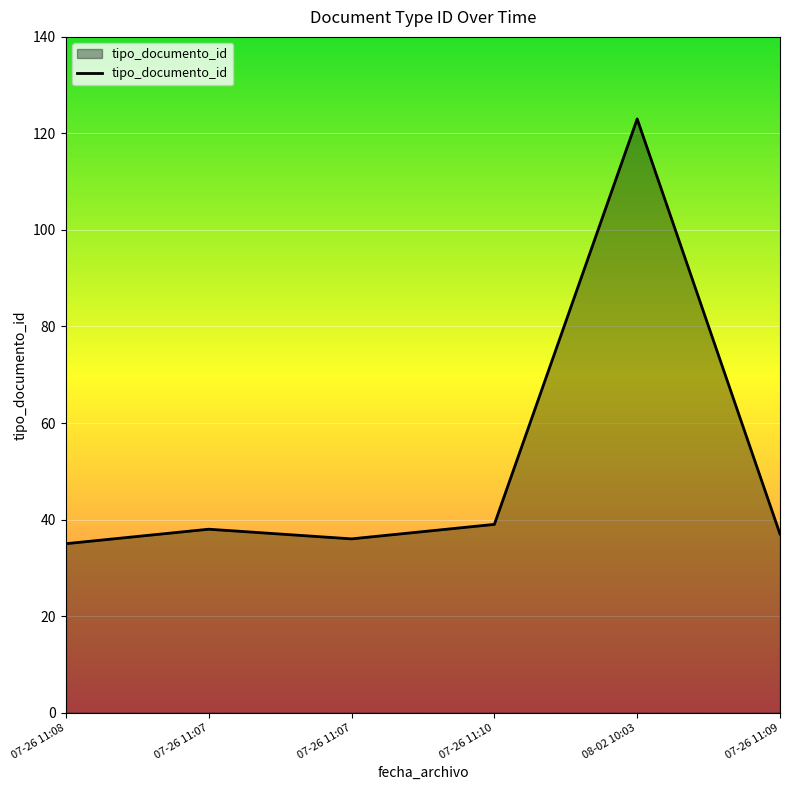

What is the difference between the maximum and minimum values?

88